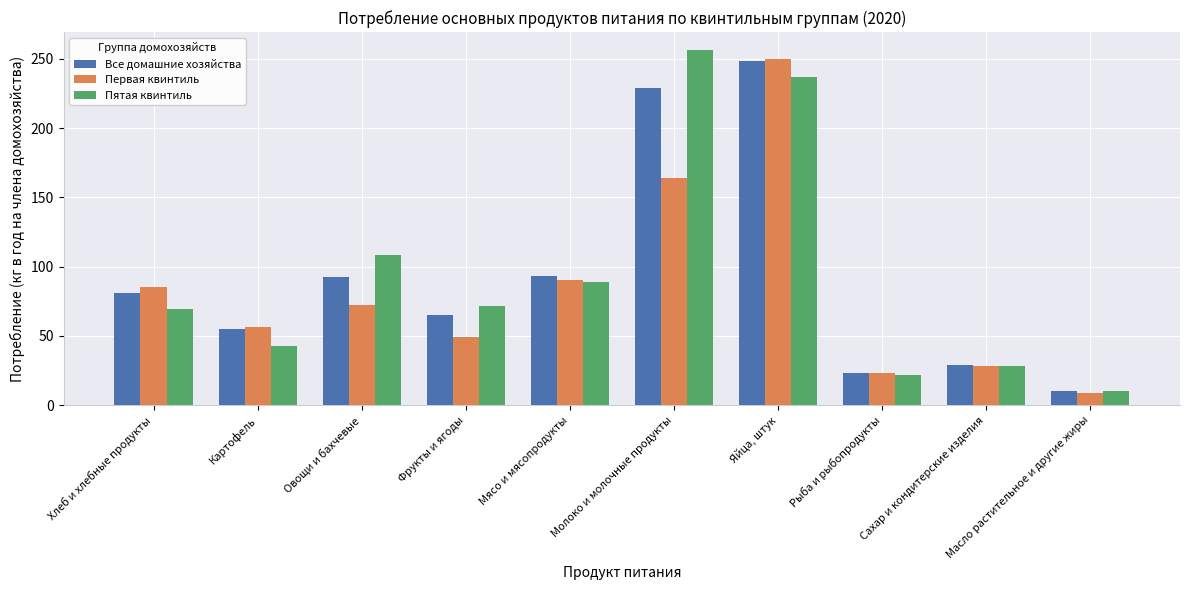

What is the smallest value displayed?

8.7